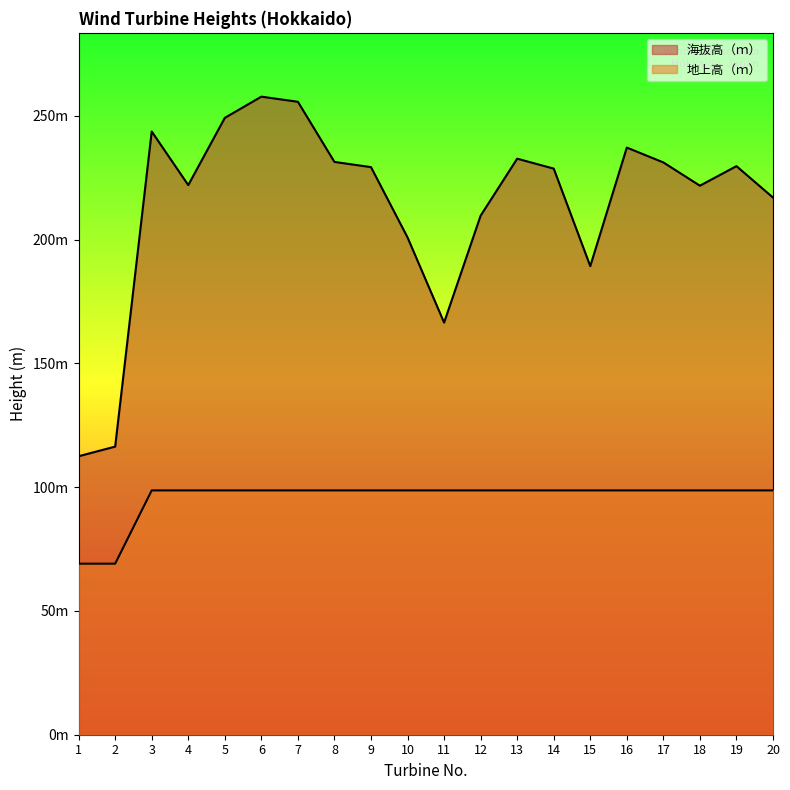

True or false: 海抜高（ｍ） has a value of 323.0 at 3.

False